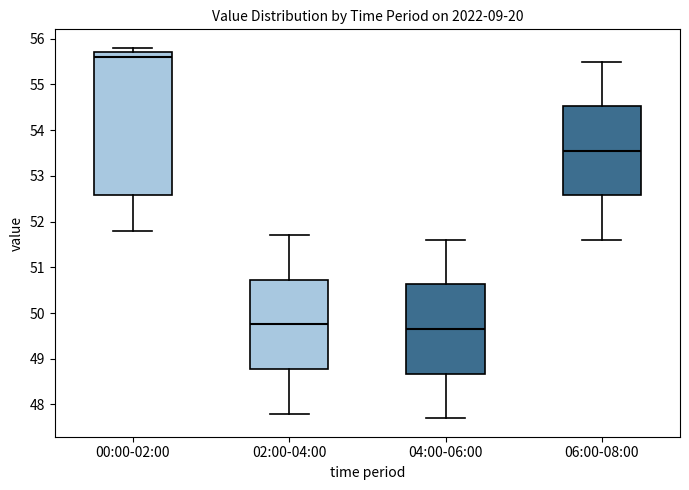

Comparing the boxes themselves (not the whiskers), which one is the tallest?

00:00-02:00